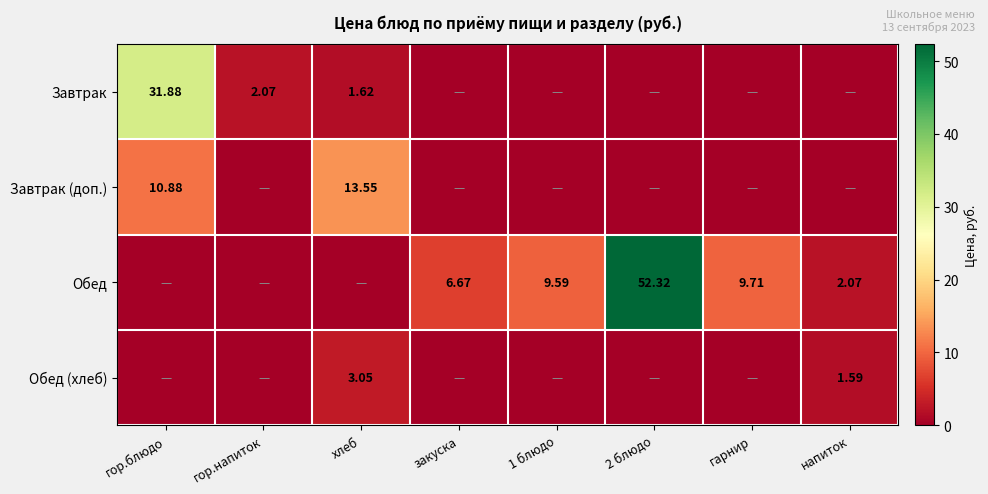

At how many categories does at least one series exceed 14?

2